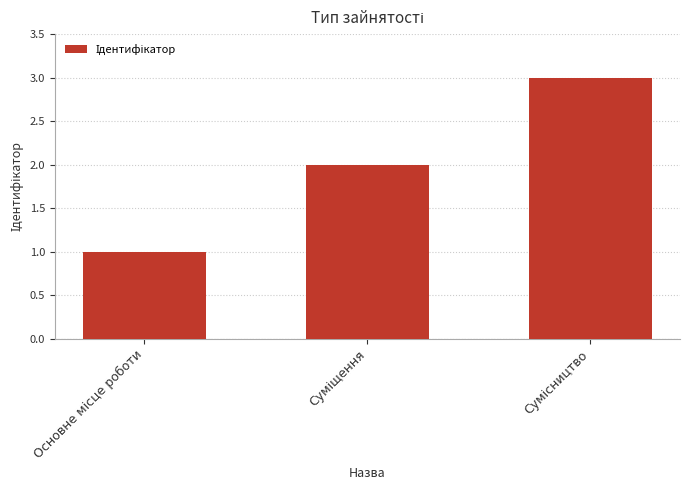

Are the bars horizontal?

No